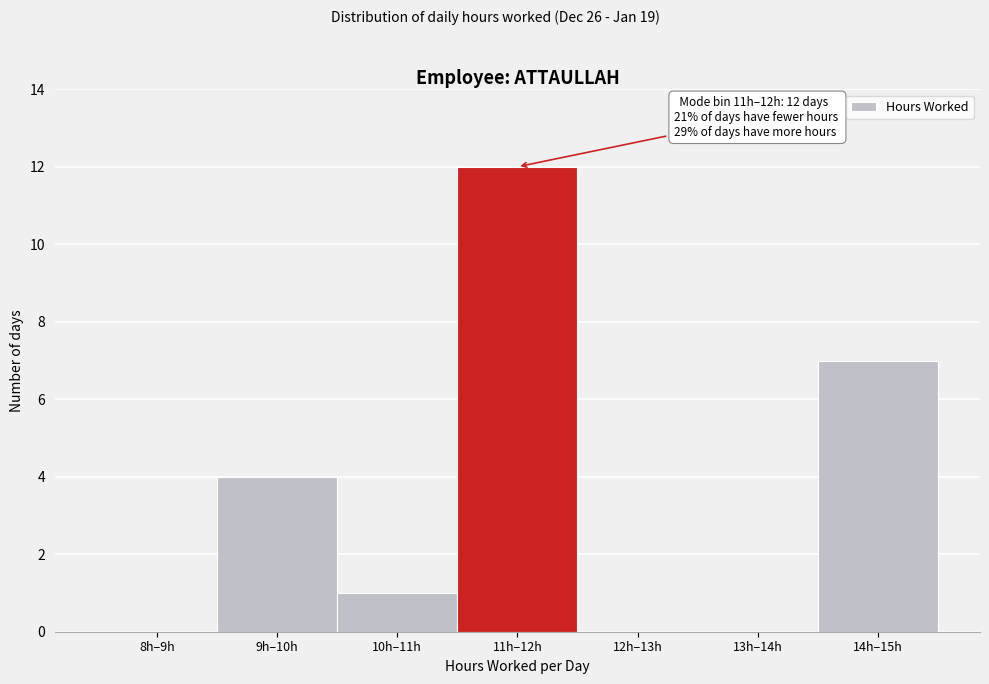

Reading left to right, extract all data points from this chart.

8h–9h=0	9h–10h=4	10h–11h=1	11h–12h=12	12h–13h=0	13h–14h=0	14h–15h=7